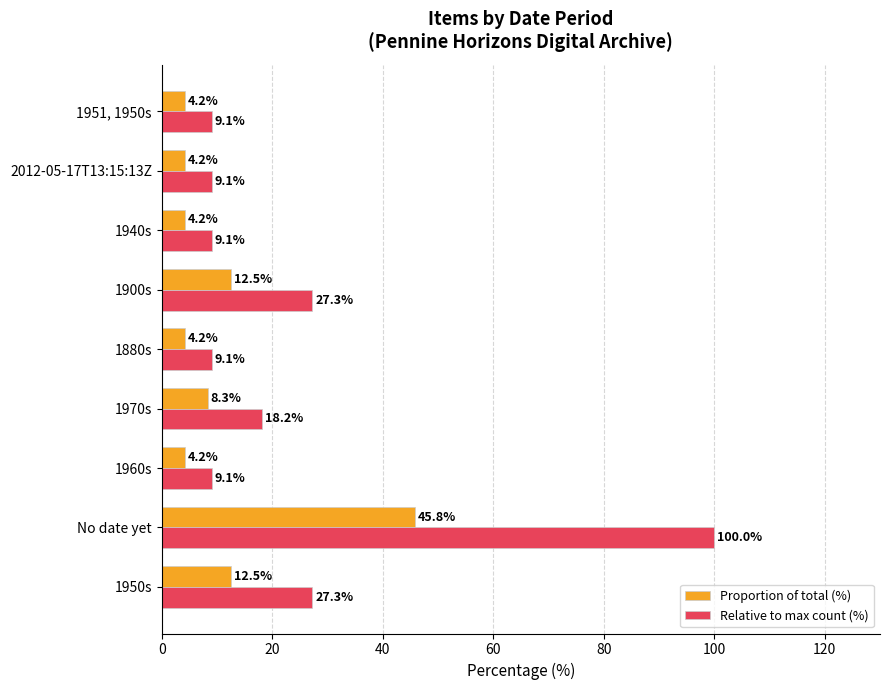

Is the value of Proportion of total (%) at 1960s greater than the value of Relative to max count (%) at 1960s?

No